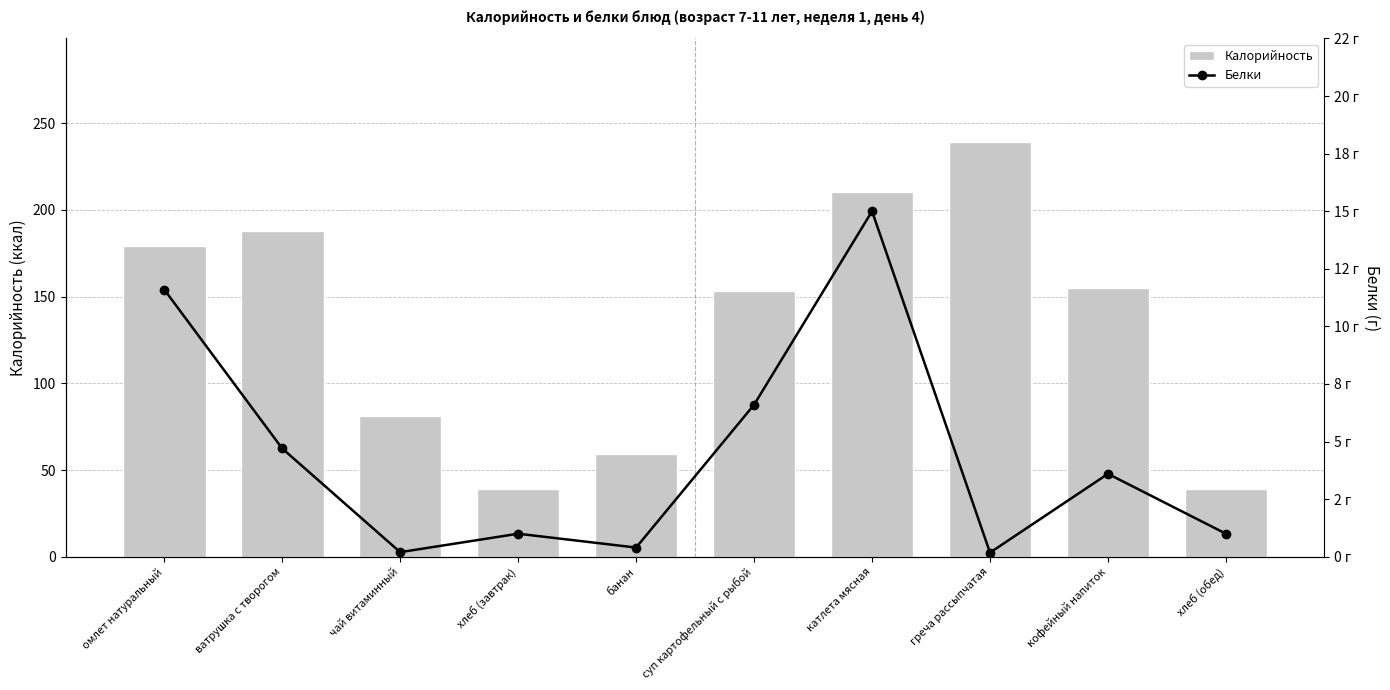

Reading left to right, what are all the values shown in this chart?

Калорийность: омлет натуральный=179.0	ватрушка с творогом=188.0	чай витаминный=81.0	хлеб (завтрак)=39.0	банан=59.0	суп картофельный с рыбой=153.0	катлета мясная=210.0	греча рассыпчатая=239.0	кофейный напиток=155.2	хлеб (обед)=39.0
Белки: омлет натуральный=11.6	ватрушка с творогом=4.7	чай витаминный=0.2	хлеб (завтрак)=1.0	банан=0.4	суп картофельный с рыбой=6.6	катлета мясная=15.0	греча рассыпчатая=0.2	кофейный напиток=3.6	хлеб (обед)=1.0